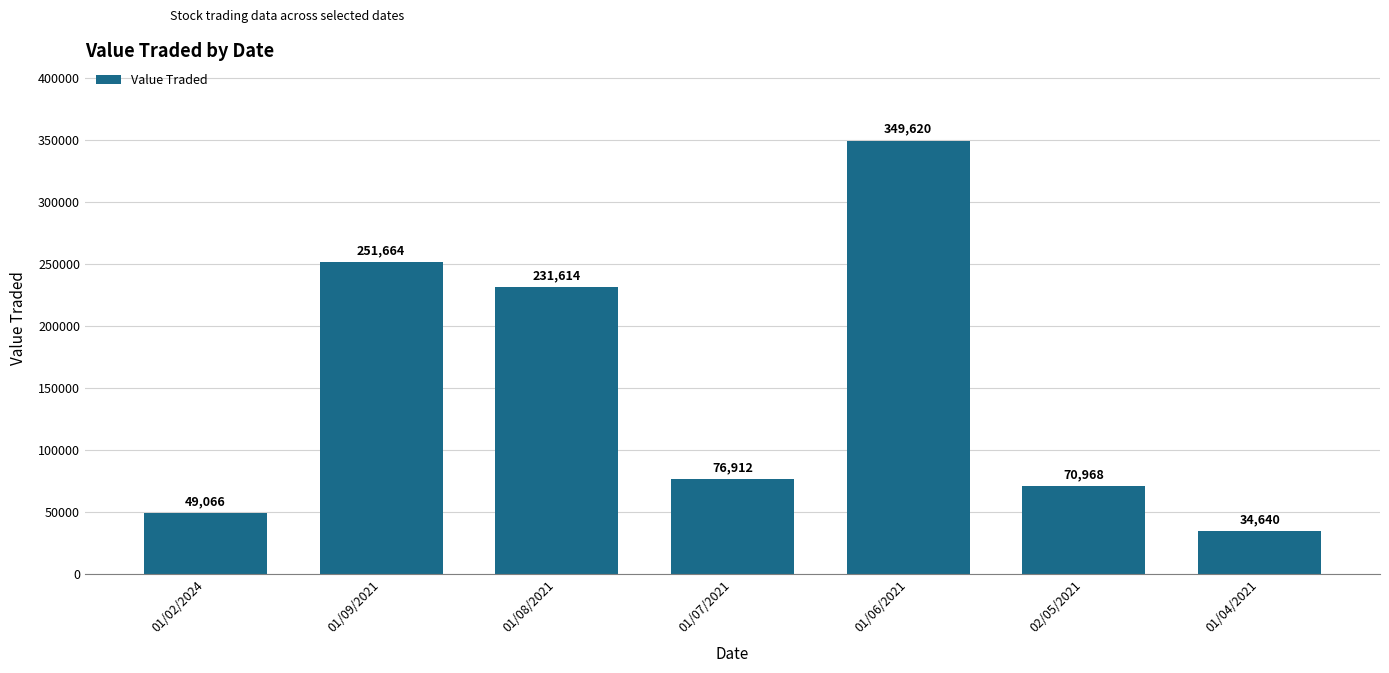

List the labels in order of value, largest first.

01/06/2021, 01/09/2021, 01/08/2021, 01/07/2021, 02/05/2021, 01/02/2024, 01/04/2021